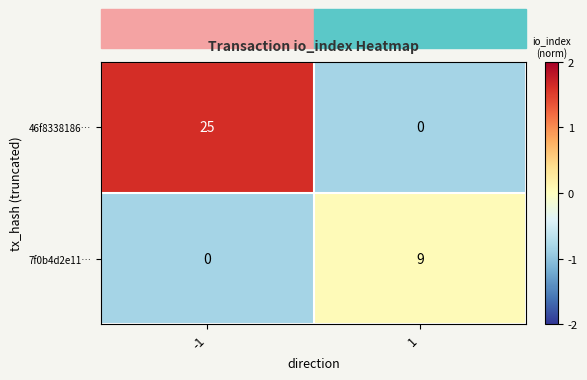

What is the highest value of the 46f8338186… series?

25